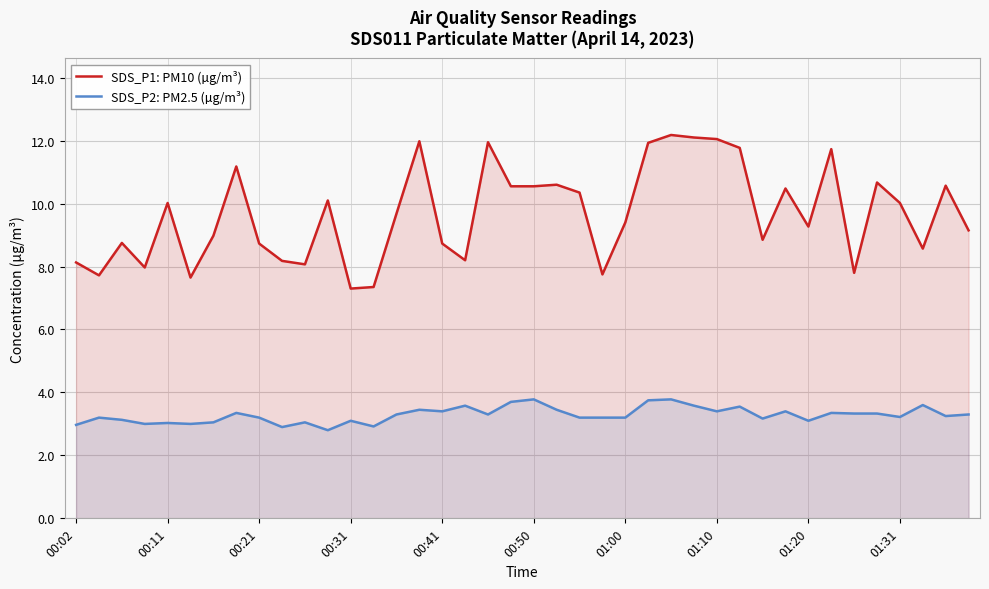

List the series in order of their overall mean, highest first.

SDS_P1: PM10 (µg/m³), SDS_P2: PM2.5 (µg/m³)